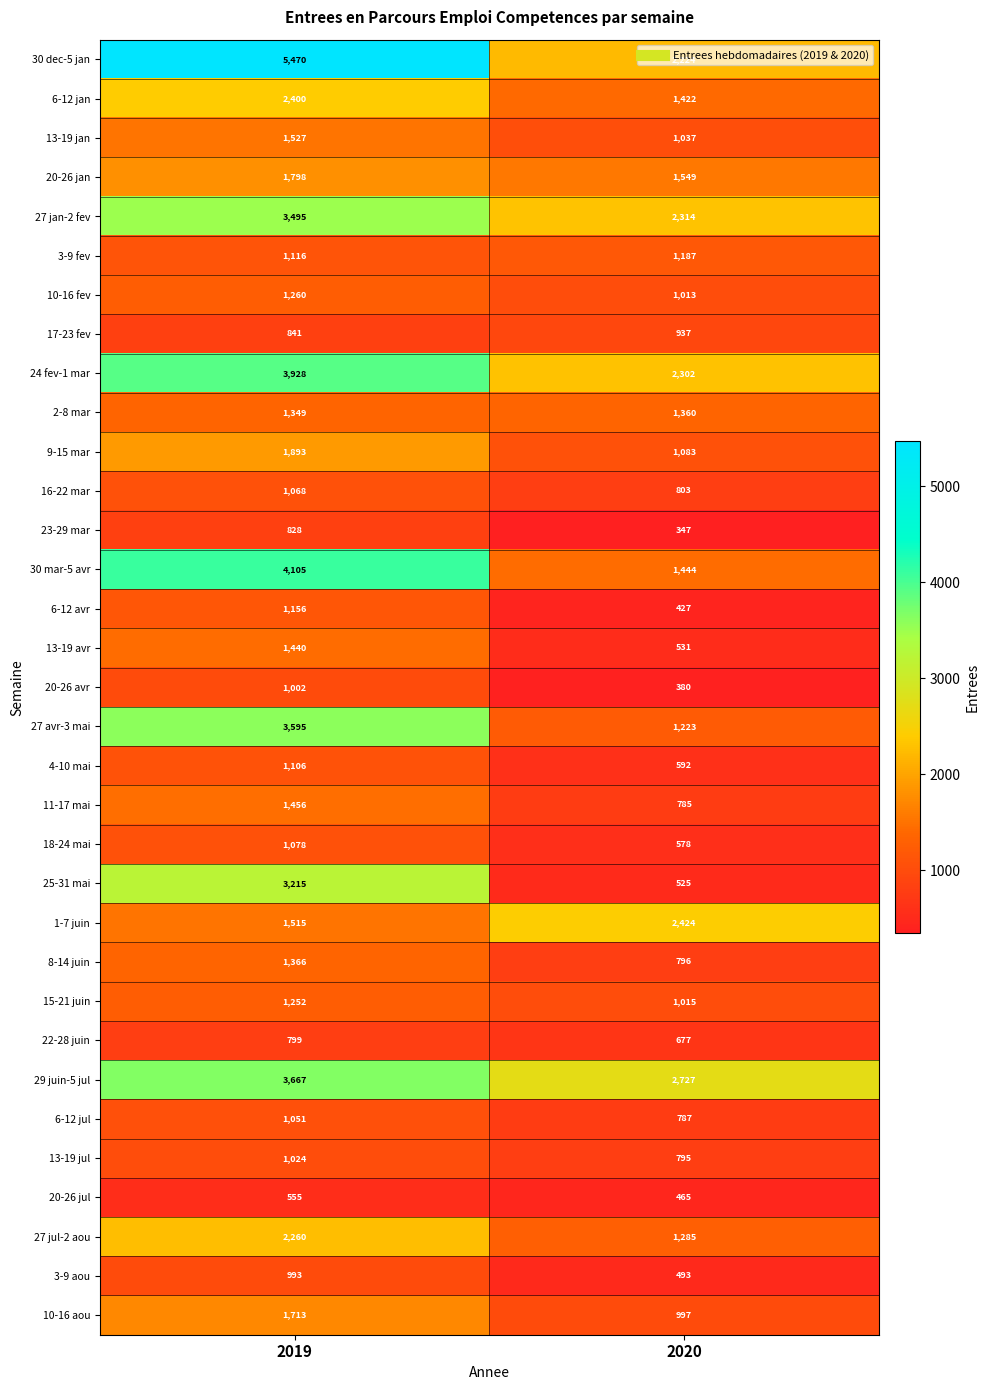

True or false: 30 mar-5 avr has a value of 1444 at 2020.

True